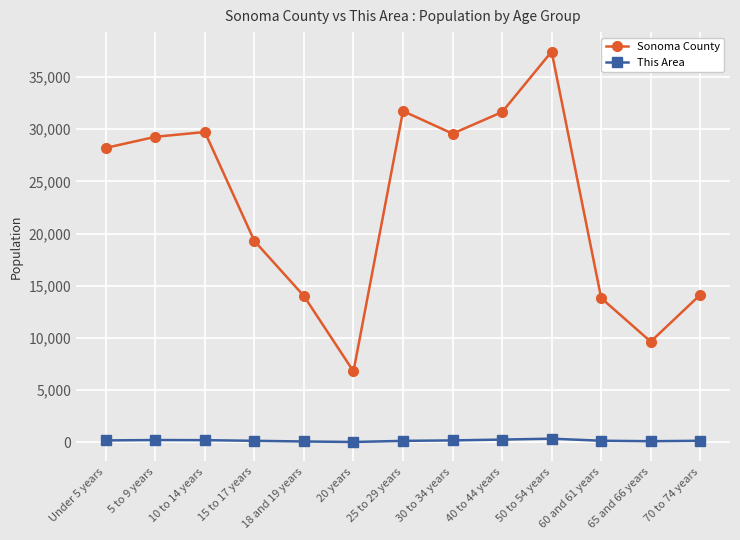

At how many categories does at least one series exceed 18411?

8